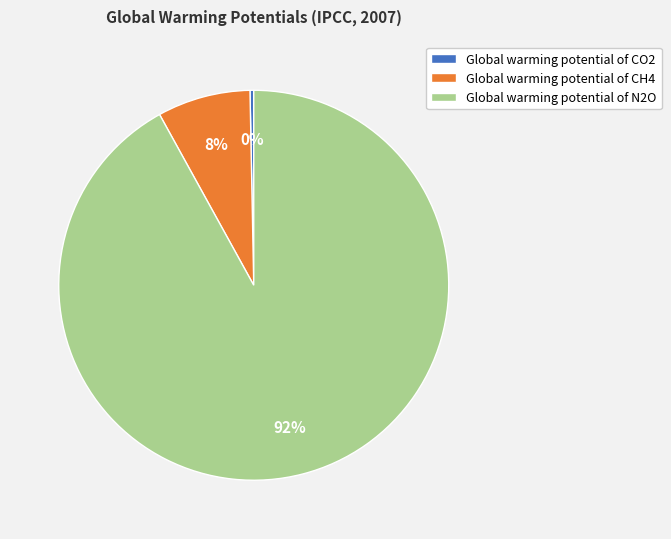

To the nearest percent, what is the average slice percentage?

33%